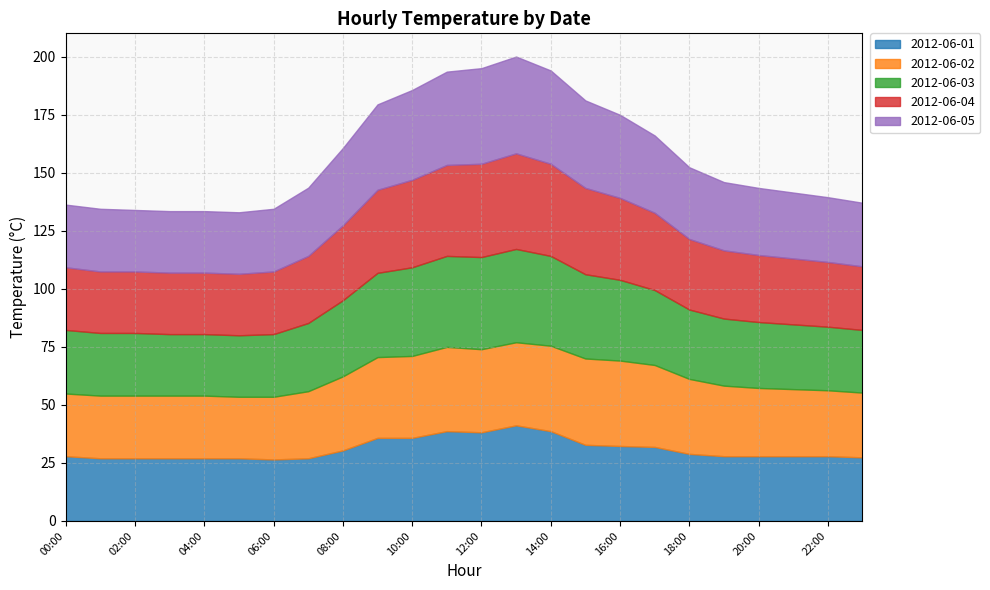

Which series ends up on top after the final intersection of 2012-06-03 and 2012-06-02?

2012-06-02